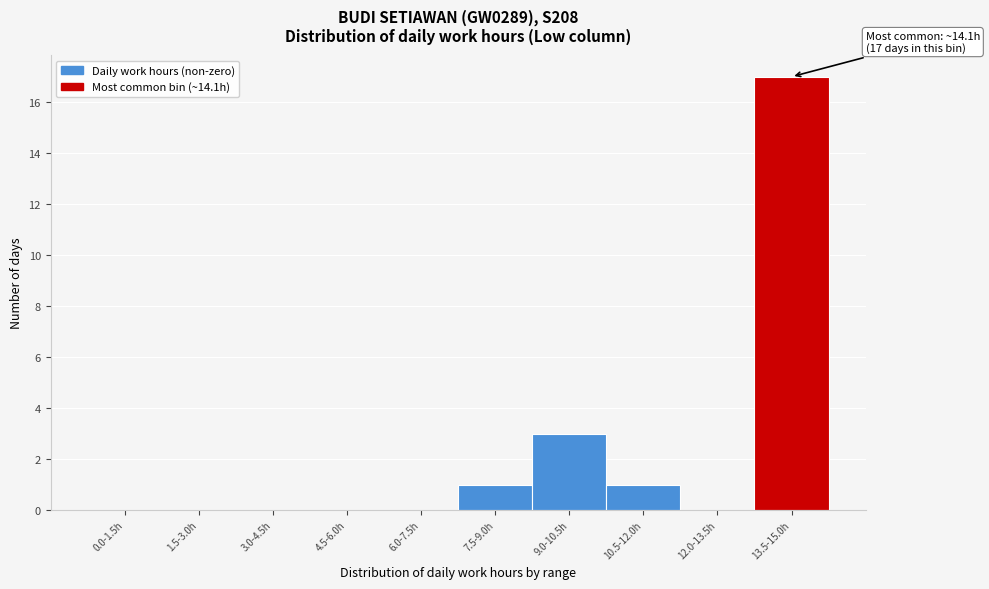

Reading left to right, what are all the values shown in this chart?

0.0-1.5h=0	1.5-3.0h=0	3.0-4.5h=0	4.5-6.0h=0	6.0-7.5h=0	7.5-9.0h=1	9.0-10.5h=3	10.5-12.0h=1	12.0-13.5h=0	13.5-15.0h=17